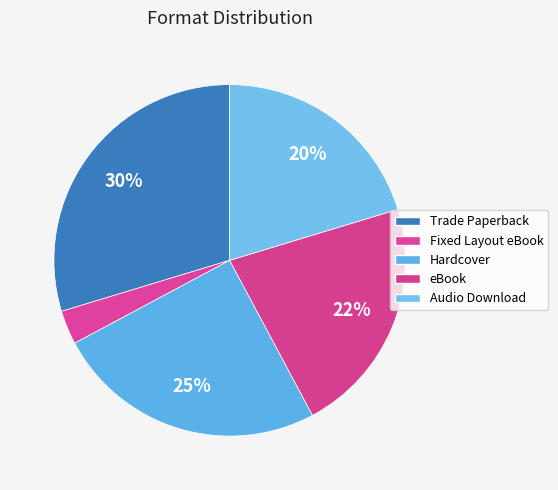

How many slices are in this pie chart?

5